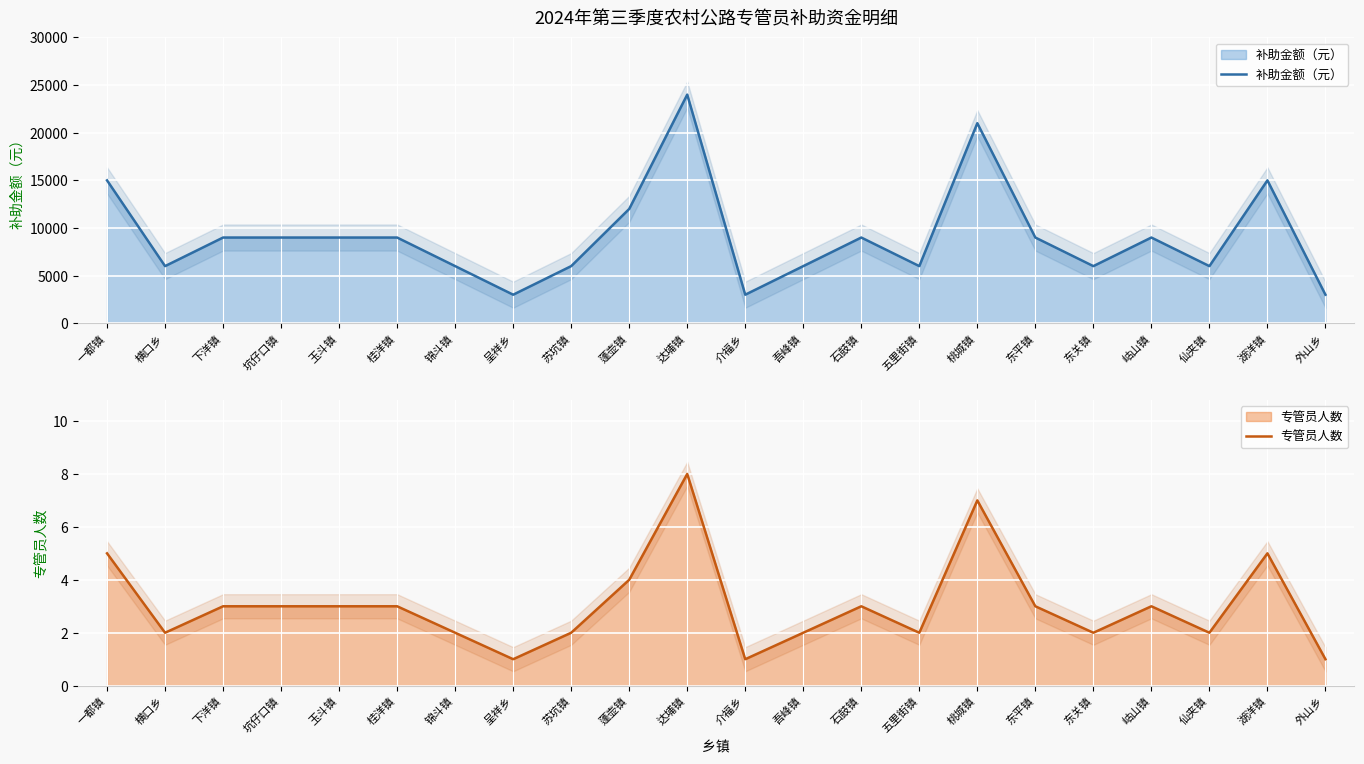

What is the label of the 5th point from the left?

玉斗镇